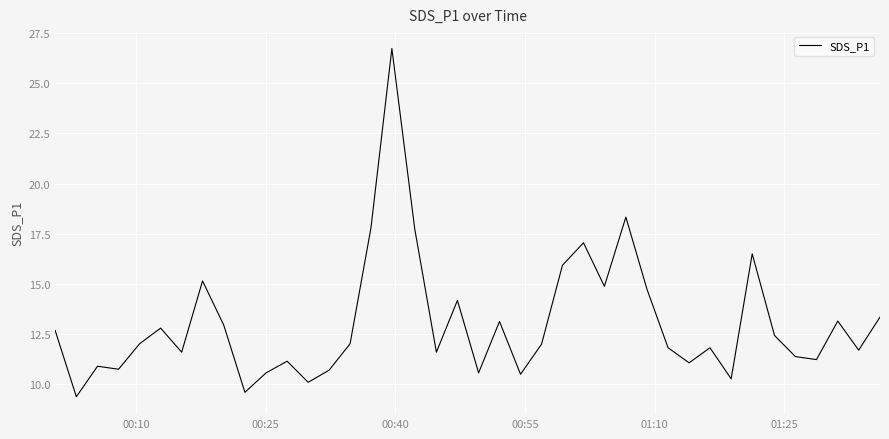

What is the smallest value displayed?

9.4